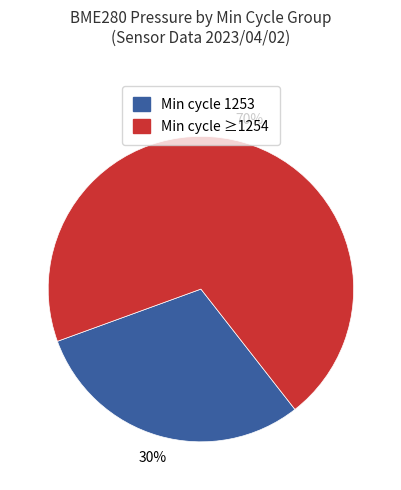

To the nearest percent, what is the difference between the largest and smallest slice percentages?

40%